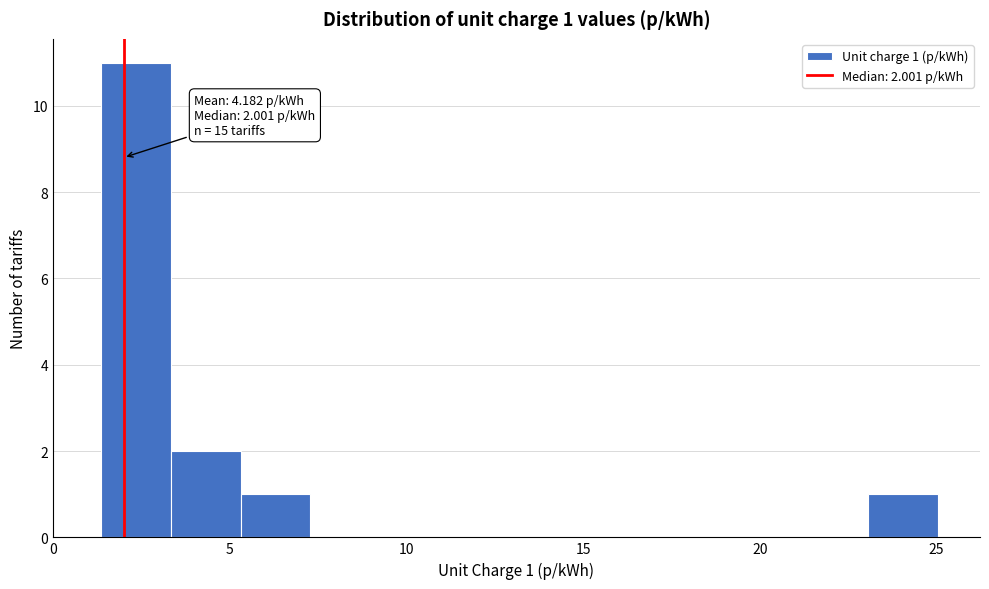

Read against the x-axis, roughly where is the centre of the tallest bar?

2.5